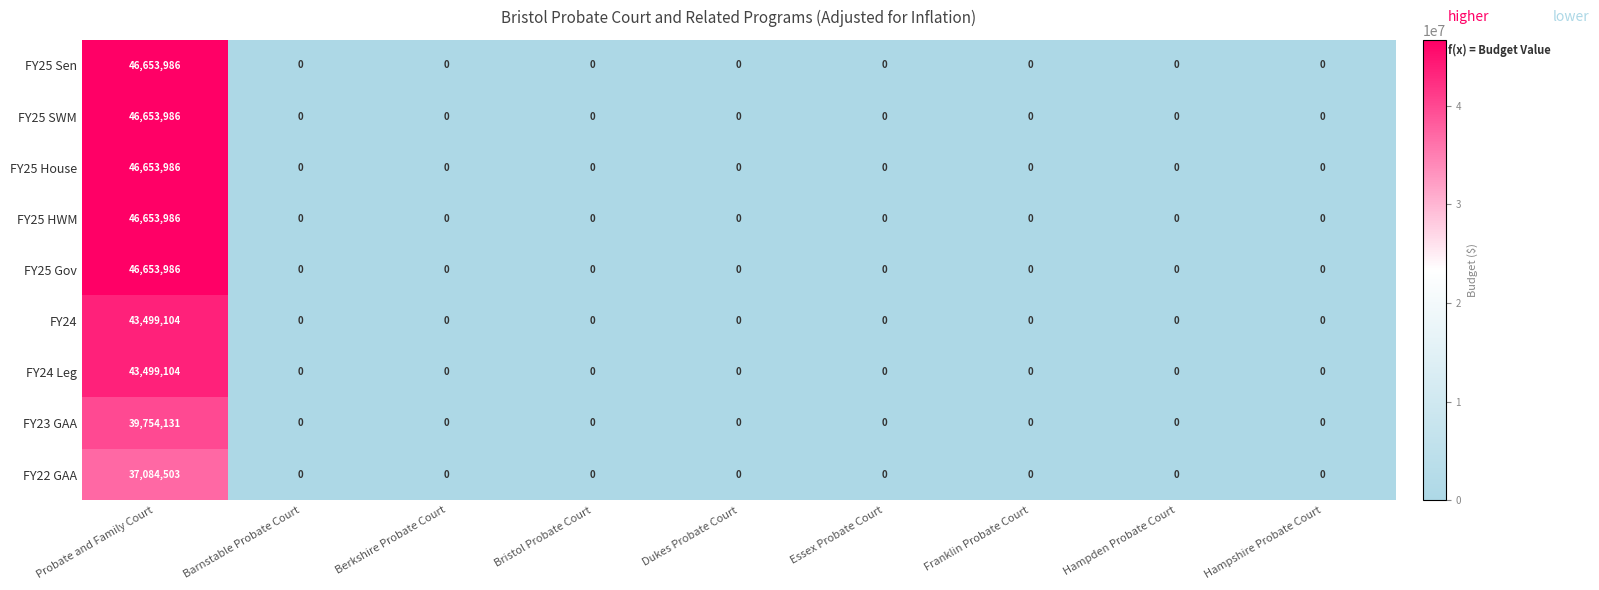

How many categories are shown in the chart?

9